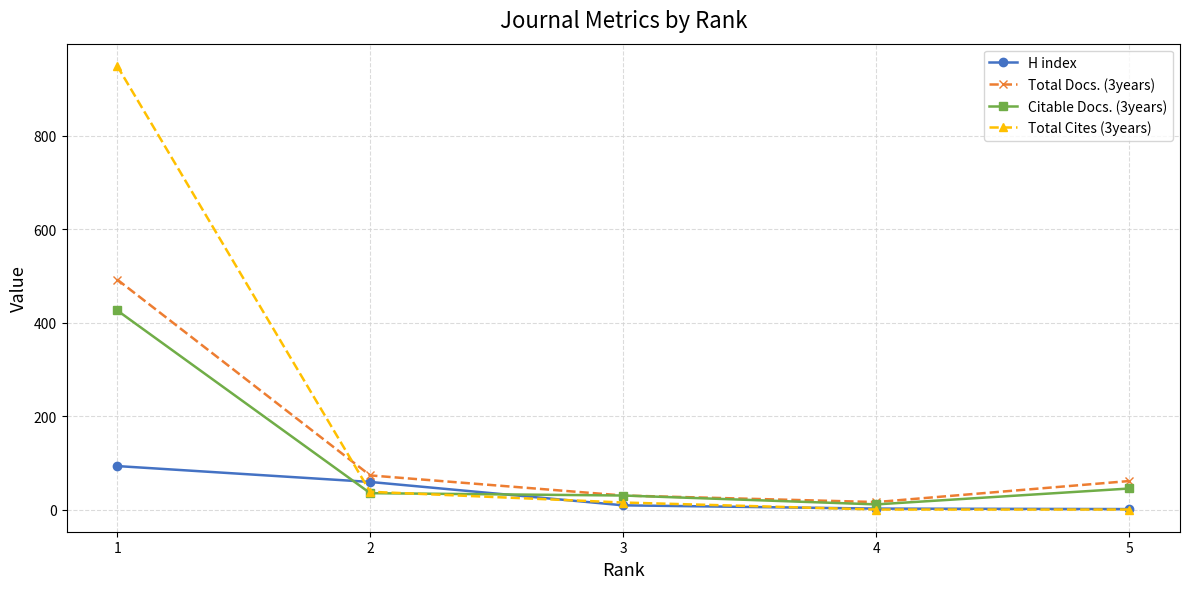

What is the highest value of the Total Cites (3years) series?

949